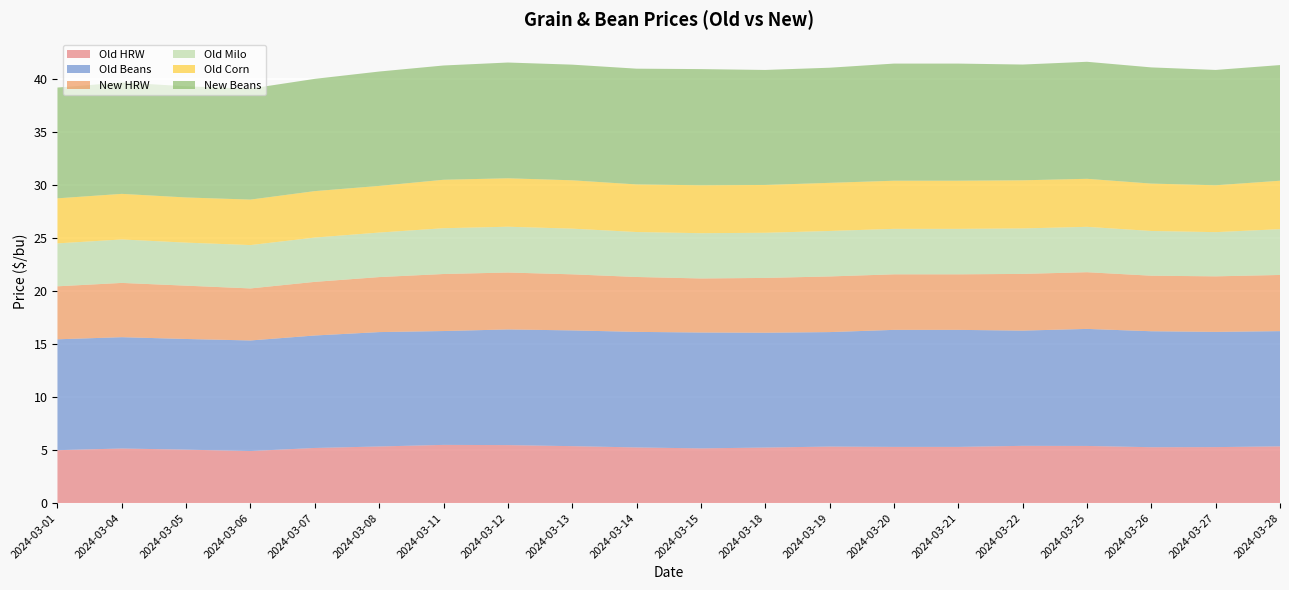

Reading right to left, transcribe all the data shown in this chart.

Old HRW: 5.3	5.3	5.3	5.4	5.4	5.3	5.3	5.3	5.2	5.2	5.2	5.4	5.5	5.5	5.3	5.2	4.9	5.0	5.2	5.0
Old Beans: 10.9	10.9	10.9	11.0	10.9	11.0	11.0	10.8	10.8	10.9	10.9	10.9	10.9	10.7	10.8	10.6	10.4	10.4	10.5	10.5
New HRW: 5.3	5.2	5.2	5.3	5.3	5.2	5.2	5.2	5.2	5.1	5.2	5.3	5.4	5.4	5.2	5.1	4.9	5.0	5.1	5.0
Old Milo: 4.3	4.2	4.2	4.3	4.3	4.3	4.3	4.3	4.3	4.3	4.2	4.3	4.3	4.3	4.2	4.2	4.1	4.1	4.1	4.0
Old Corn: 4.6	4.4	4.5	4.5	4.5	4.5	4.5	4.5	4.5	4.5	4.5	4.6	4.6	4.6	4.4	4.4	4.3	4.3	4.3	4.2
New Beans: 10.9	10.9	11.0	11.0	10.9	11.1	11.1	10.9	10.8	11.0	10.9	10.9	10.9	10.8	10.8	10.6	10.5	10.5	10.5	10.4